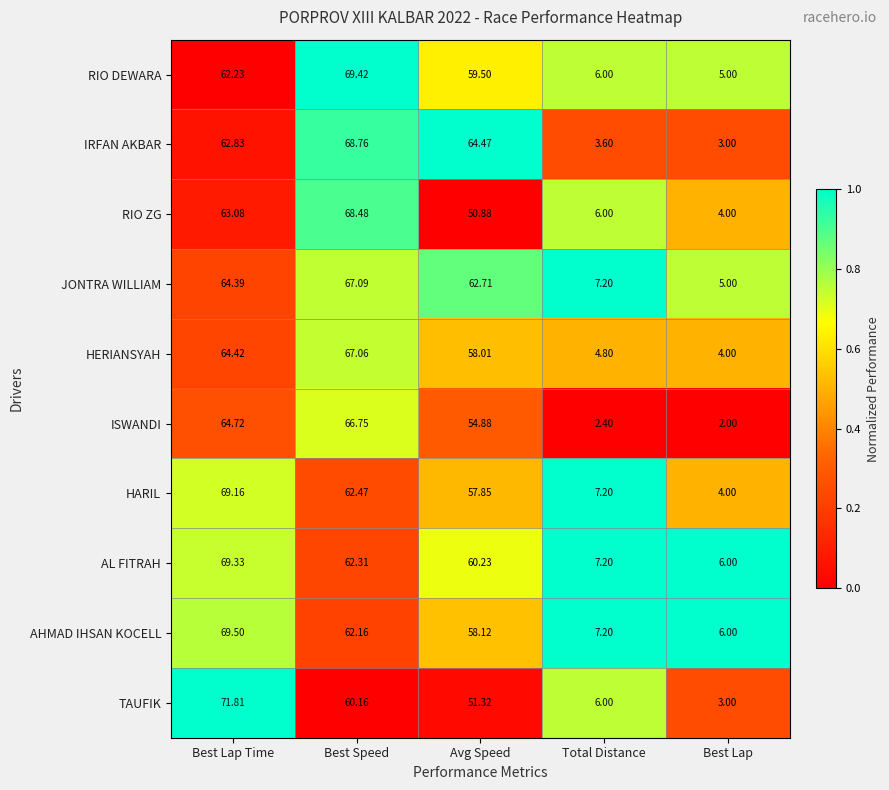

At which category is the sum across all series the highest?

Best Lap Time